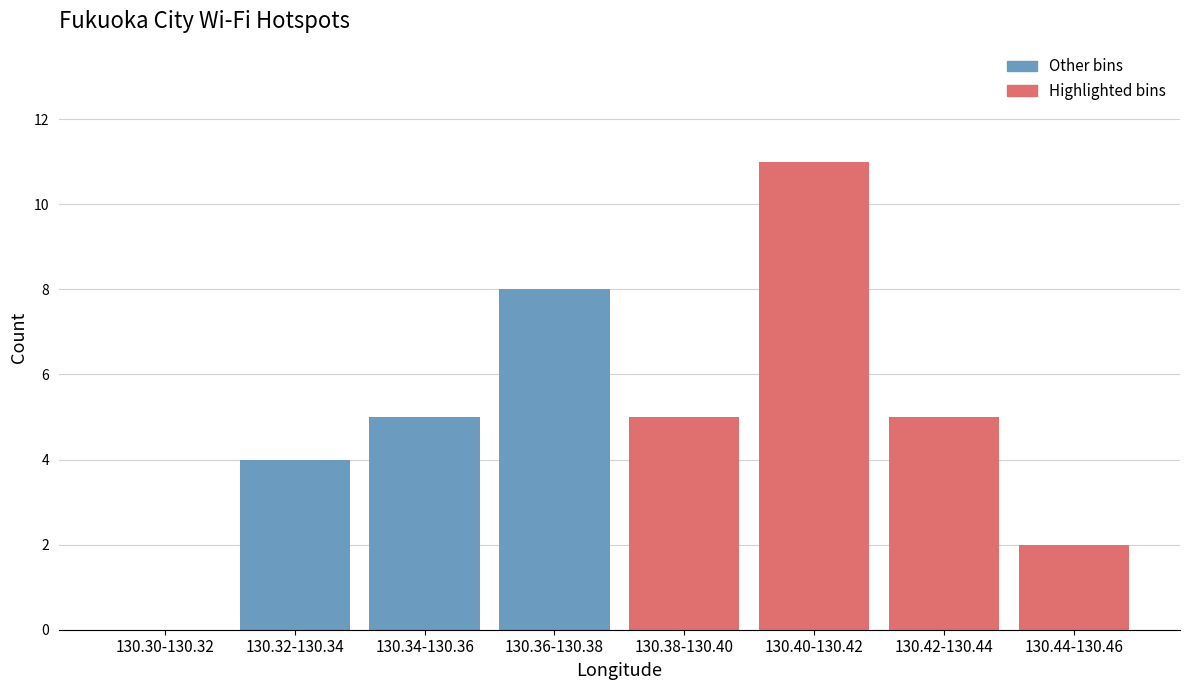

Reading right to left, transcribe all the data shown in this chart.

130.44-130.46=2	130.42-130.44=5	130.40-130.42=11	130.38-130.40=5	130.36-130.38=8	130.34-130.36=5	130.32-130.34=4	130.30-130.32=0